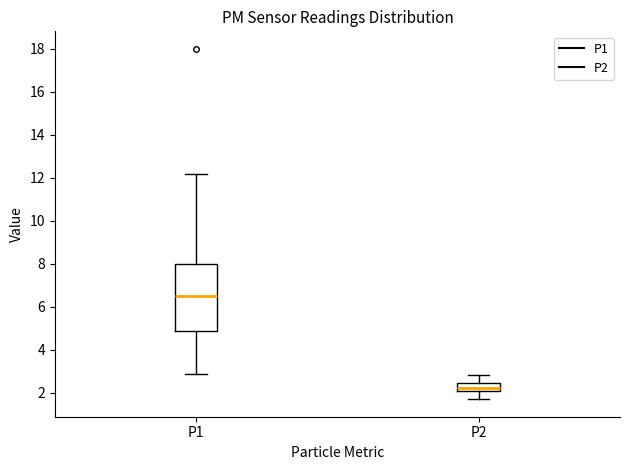

Reading left to right, transcribe this box plot: for each box, give where its median line is, the range the box spans, and where its two whiskers end, as read against the y-axis. The values are not printed on the chart, so give them approximately, as read against the axis.

P1: median 6.6, box 4.8 to 8.0, whiskers 2.8 to 12.2
P2: median 2.2, box 2.0 to 2.4, whiskers 1.8 to 2.8